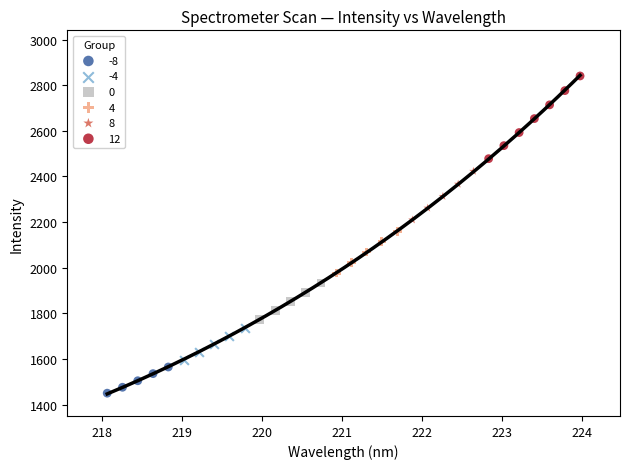

Which series reaches the maximum Y coordinate?

12